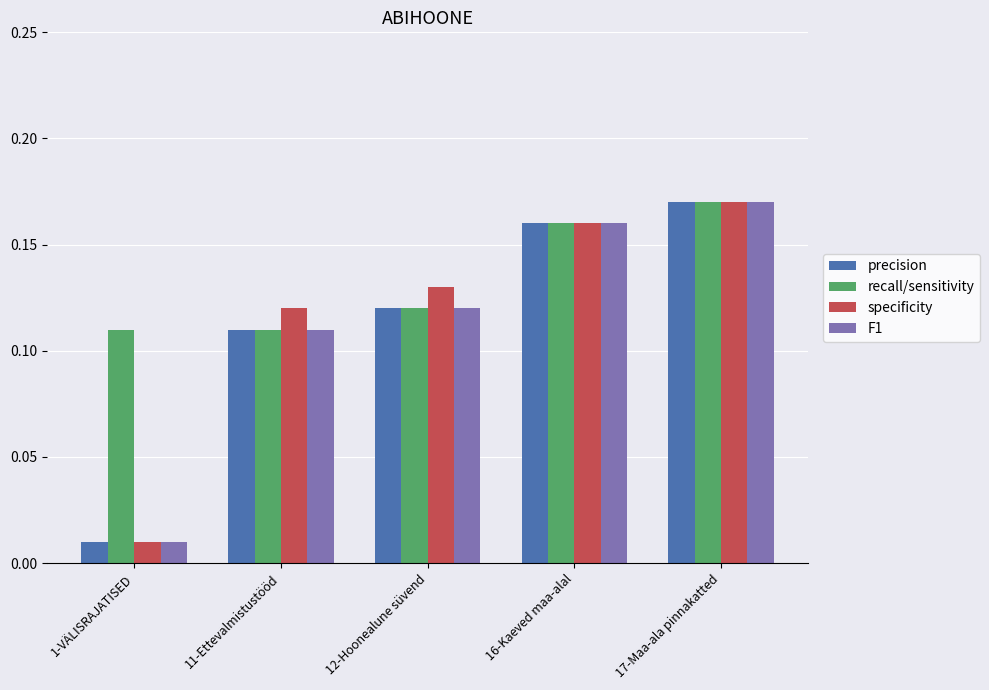

What position from the right is 11-Ettevalmistustööd?

4